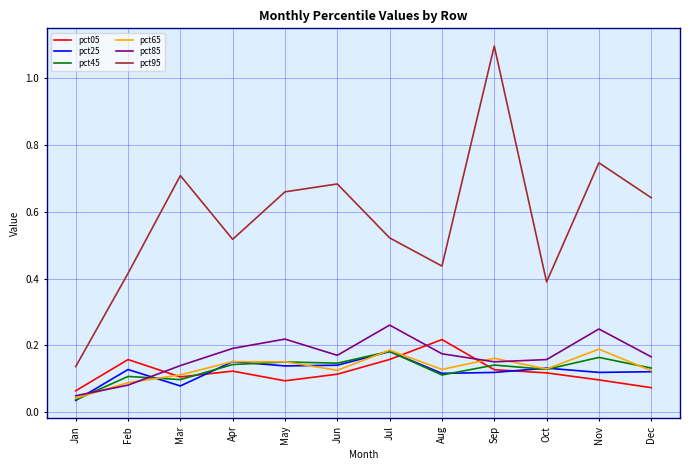

What are all the series names shown in the legend?

pct05, pct25, pct45, pct65, pct85, pct95